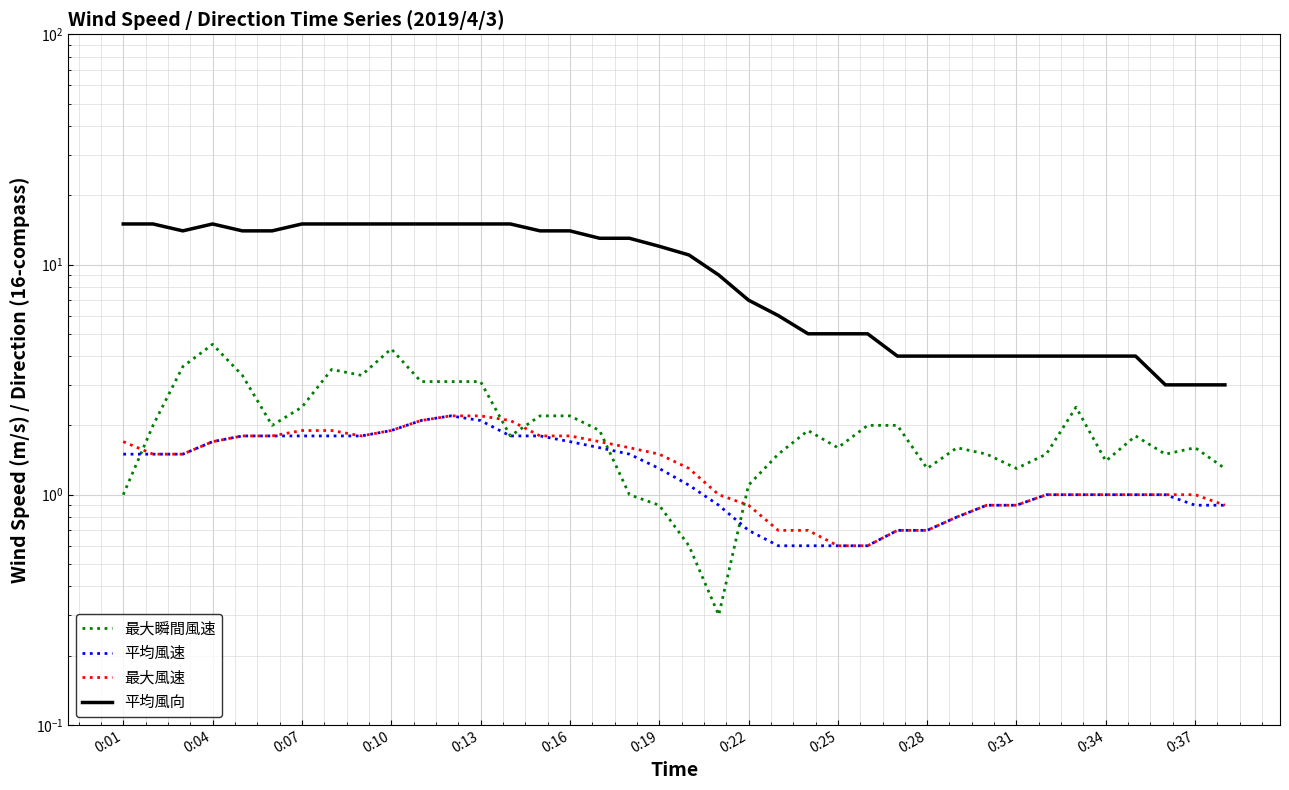

What is the maximum value for 最大瞬間風速?

4.5